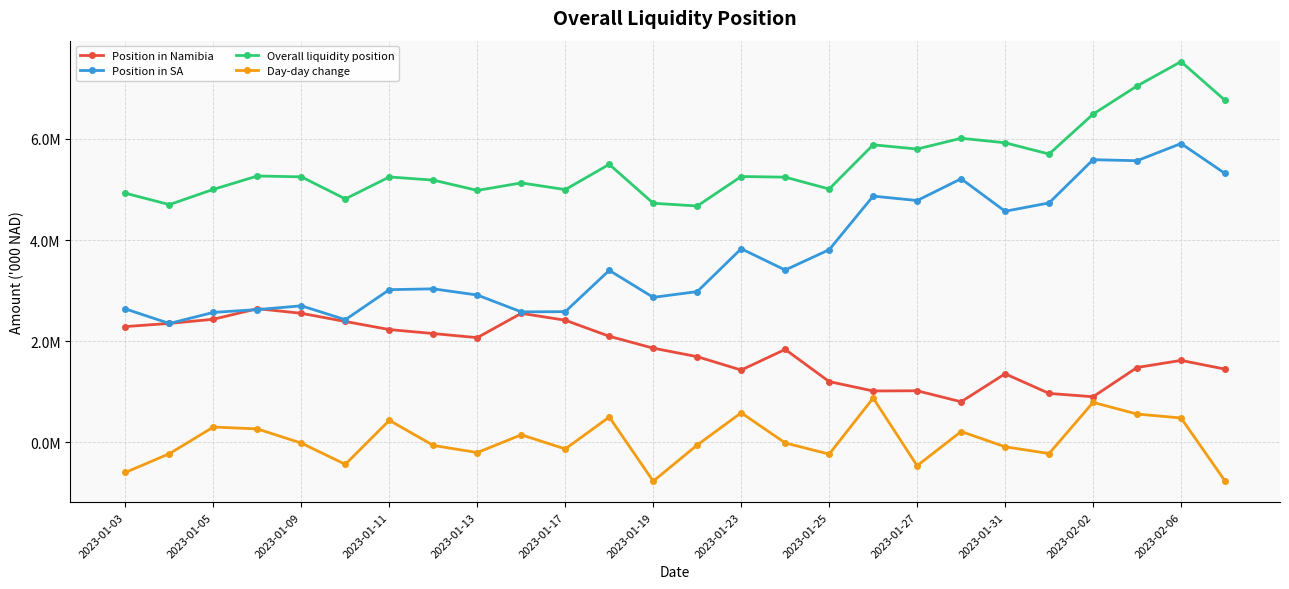

Is this an area chart (filled region under the line)?

No